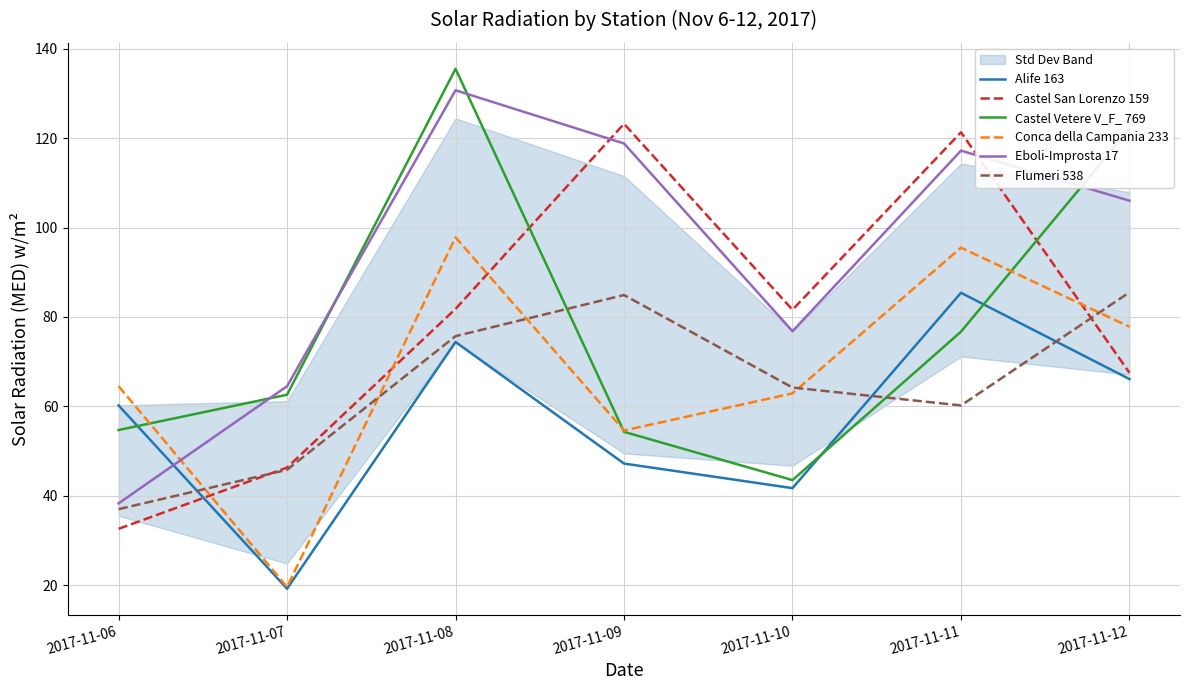

Is it true that Conca della Campania 233 equals 19.6 at 2017-11-07?

True